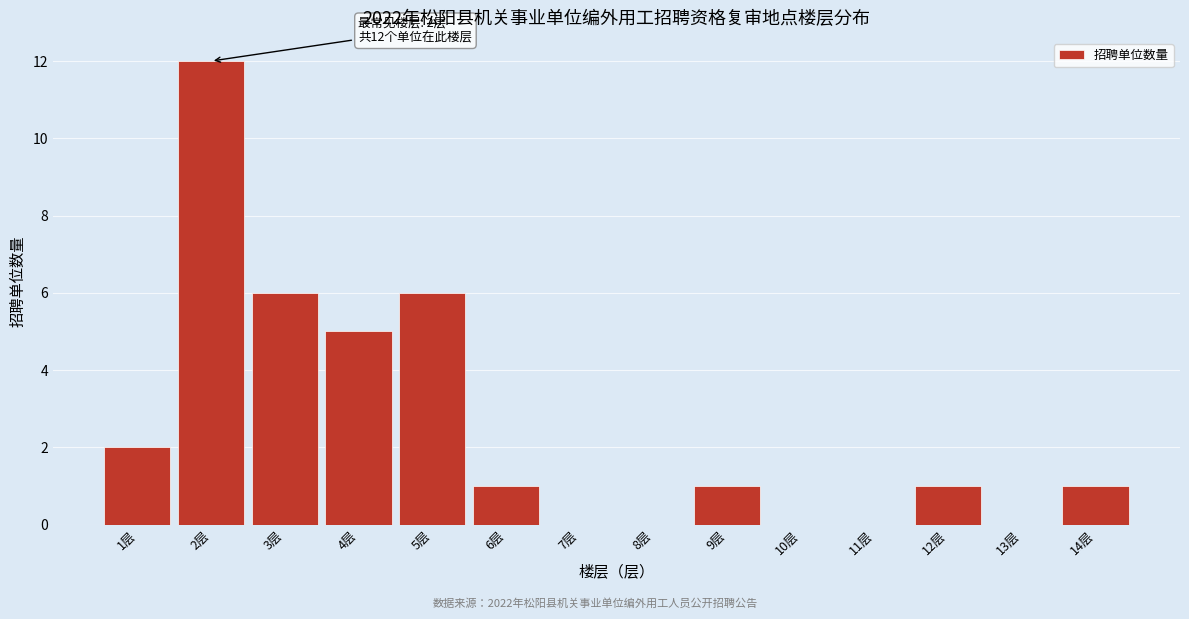

Which range on the x-axis has the tallest bar?

1.5 to 2.5